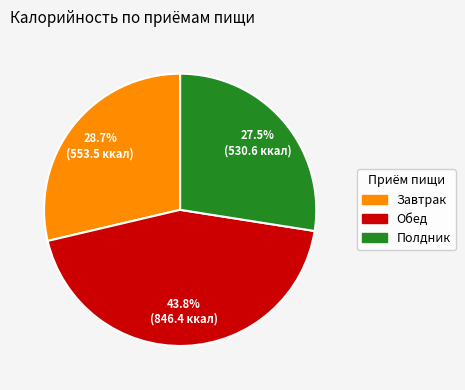

To the nearest percent, what is the difference between the Полдник and Завтрак slice percentages?

1%